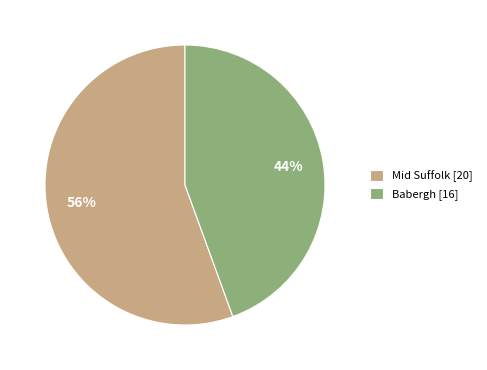

Is there a majority slice in this chart?

Yes